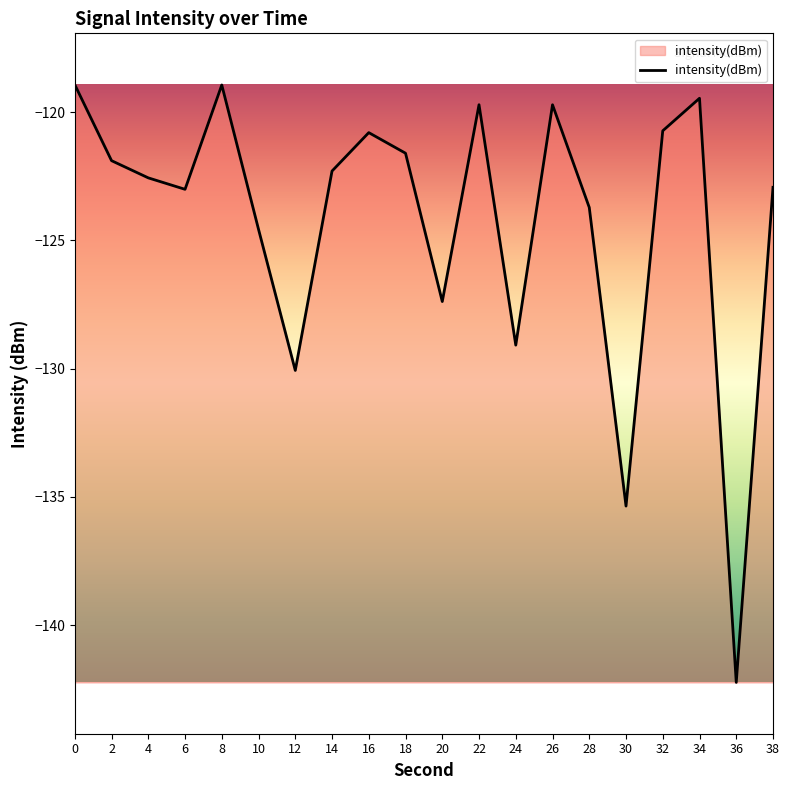

What is the sum of the values at 16 and 2?

-242.7